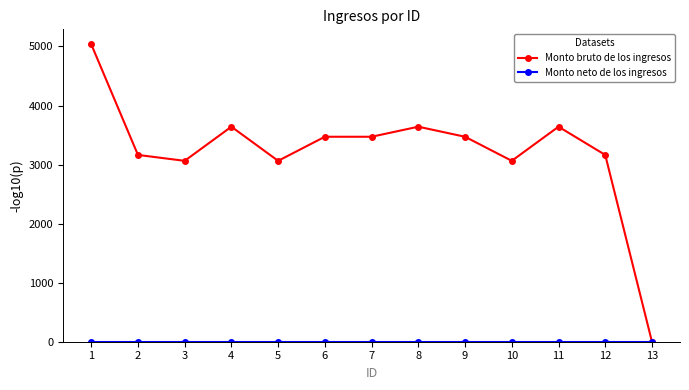

What is the greatest value displayed?

5038.0